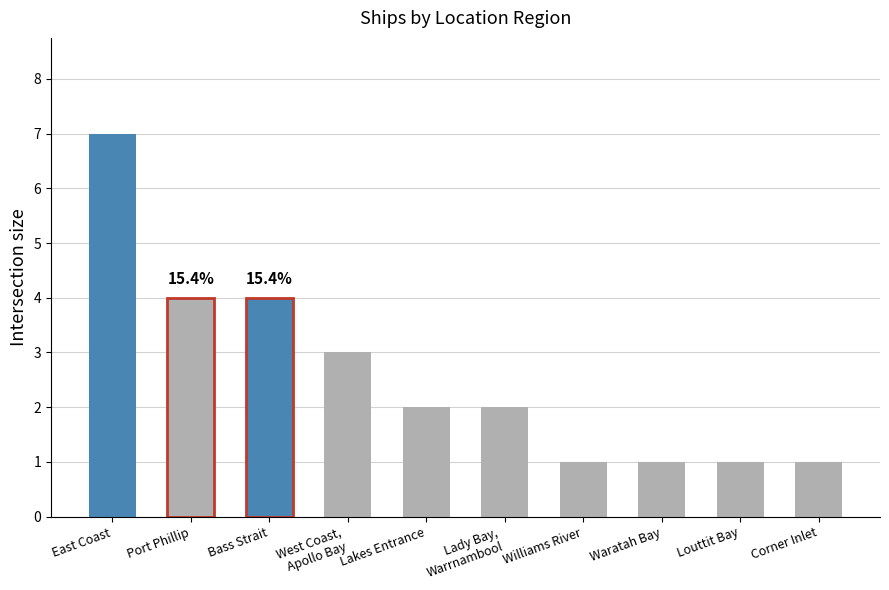

How many bars are there in total?

10